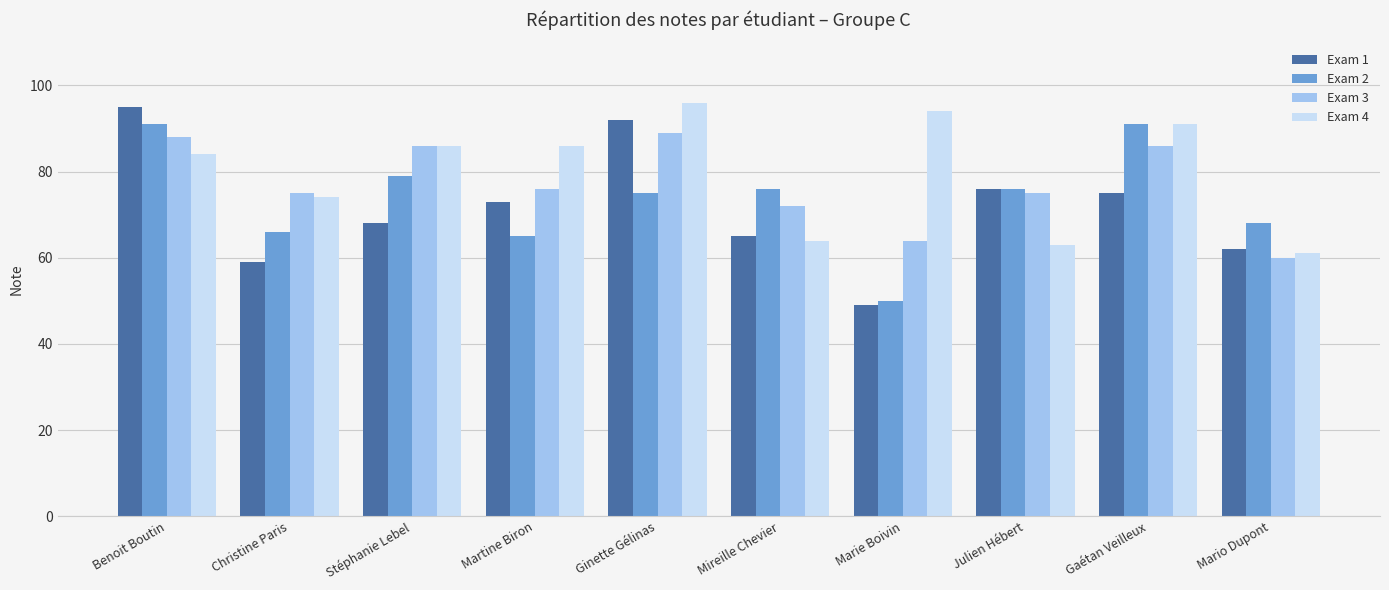

How many data points does each series have?

10